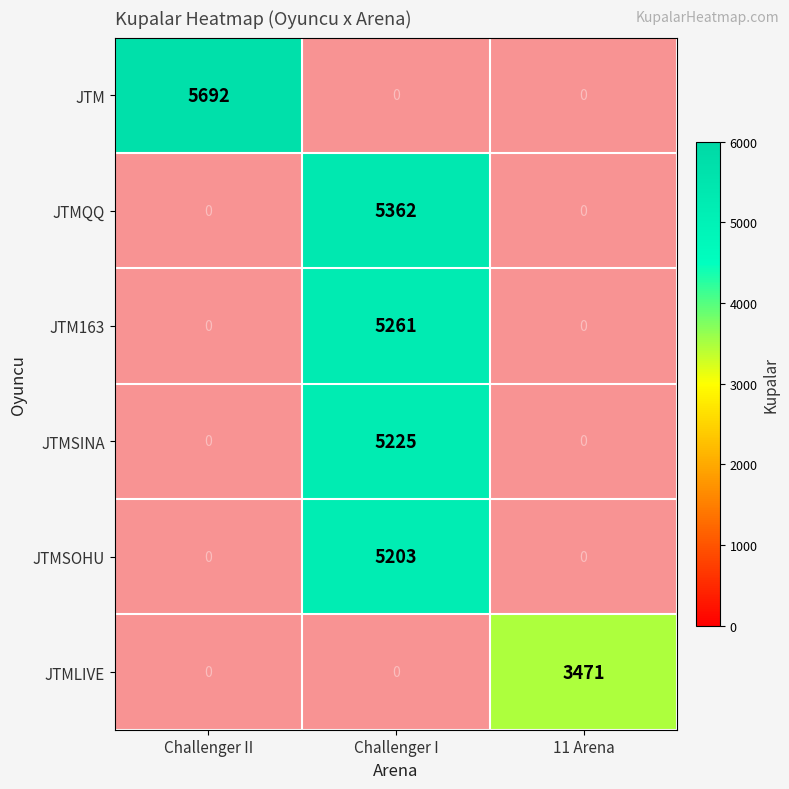

The value of JTMSINA at Challenger I is 3619. True or false?

False